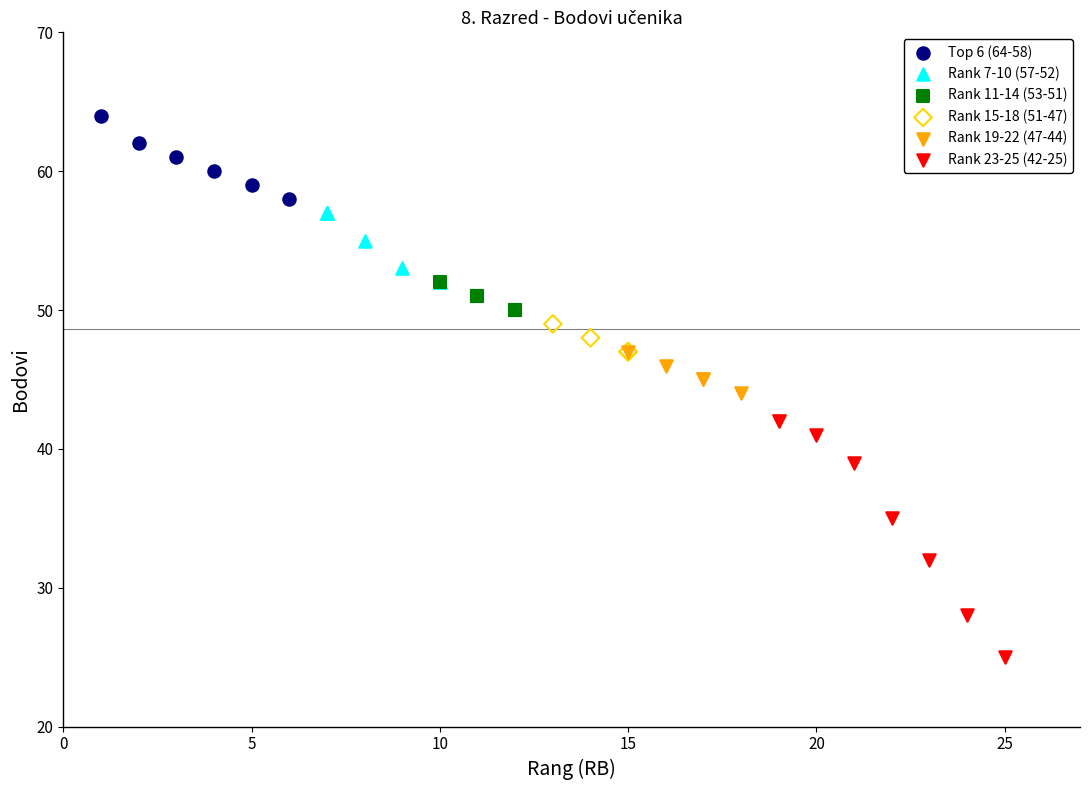

Which series has the largest Y range (max minus min)?

Rank 23-25 (42-25)